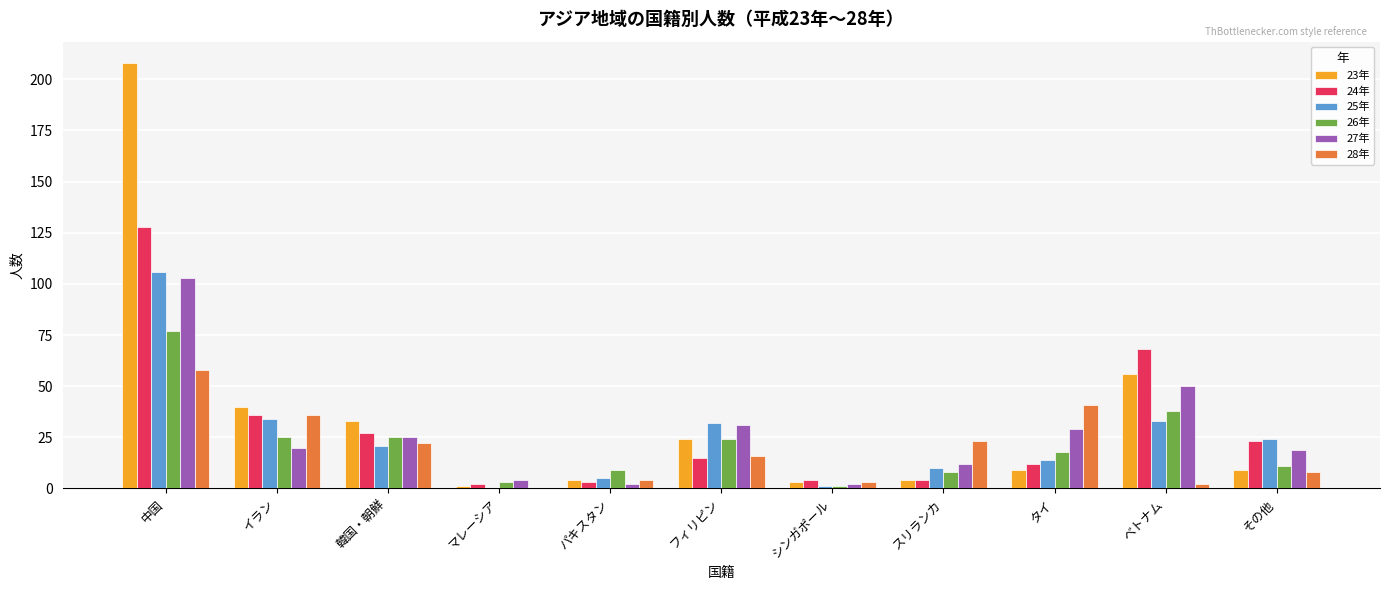

How many series are shown in this chart?

6